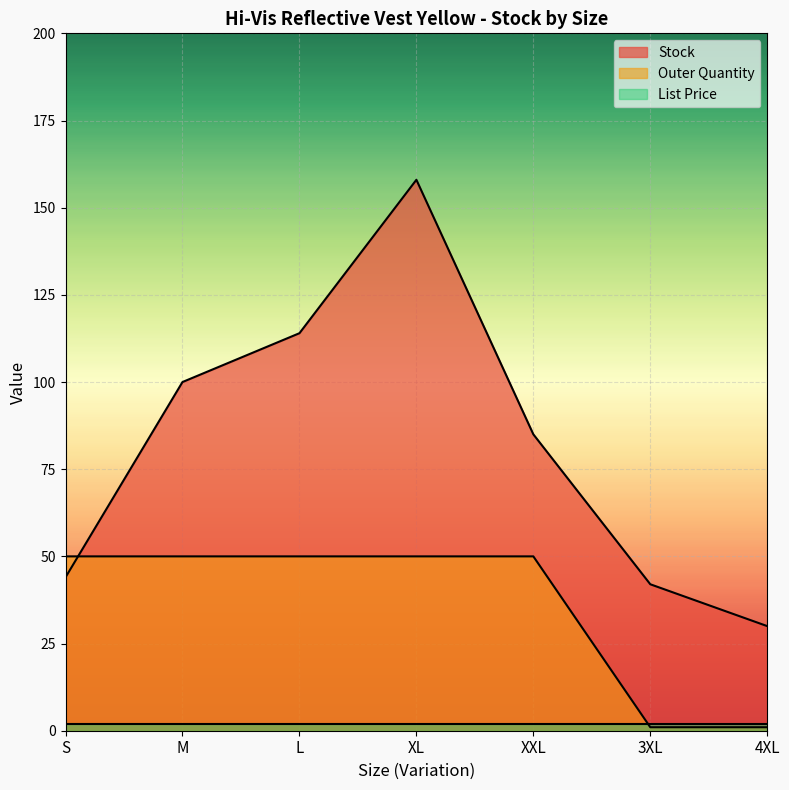

Which series has the largest total across all categories?

Stock